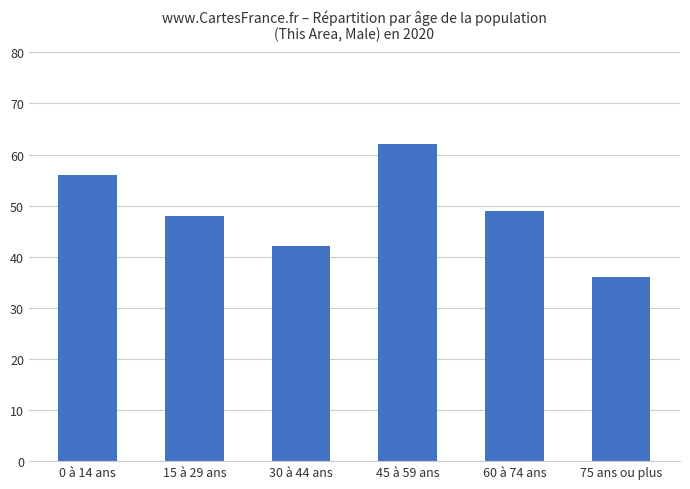

What is the ratio of the value at 60 à 74 ans to the value at 0 à 14 ans?

0.9